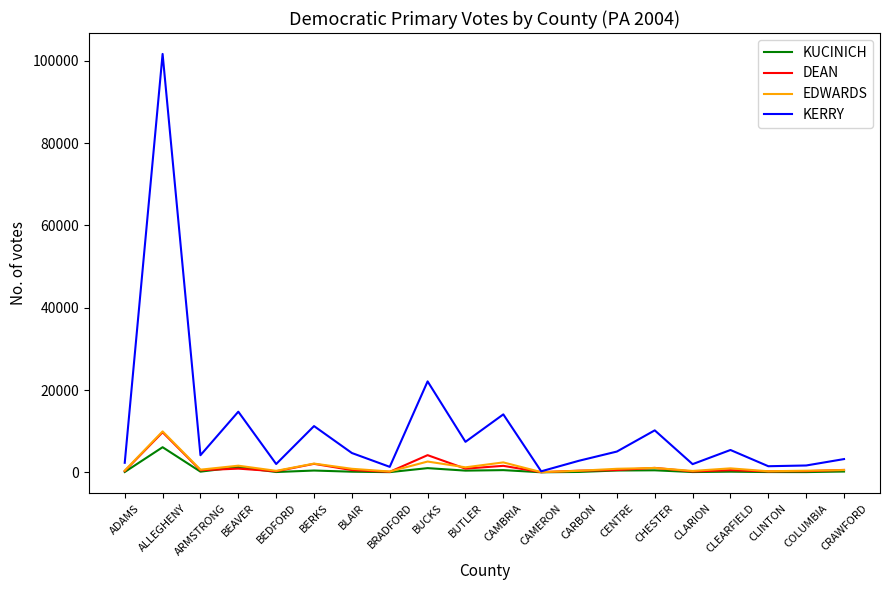

Is it true that KERRY equals 2754 at BUTLER?

False